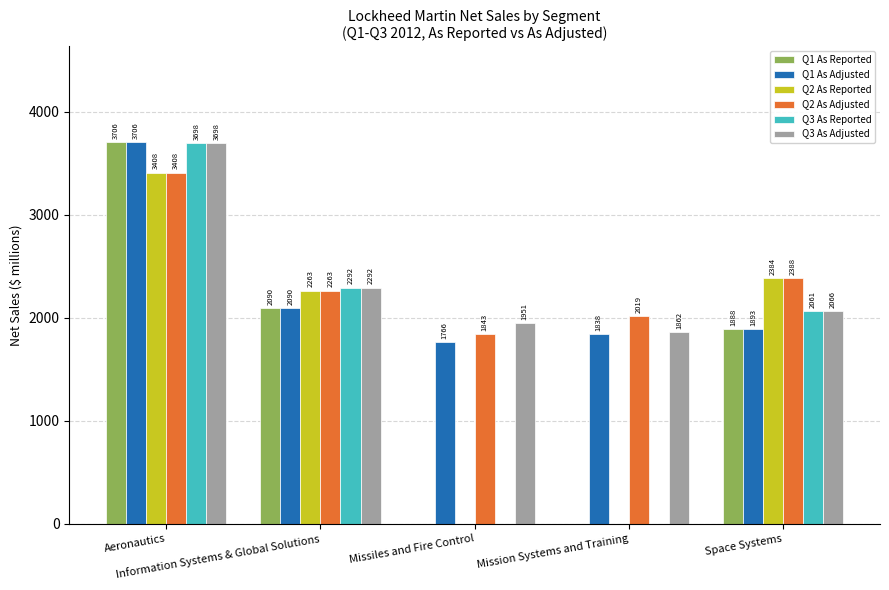

Which series has the largest total across all categories?

Q2 As Adjusted